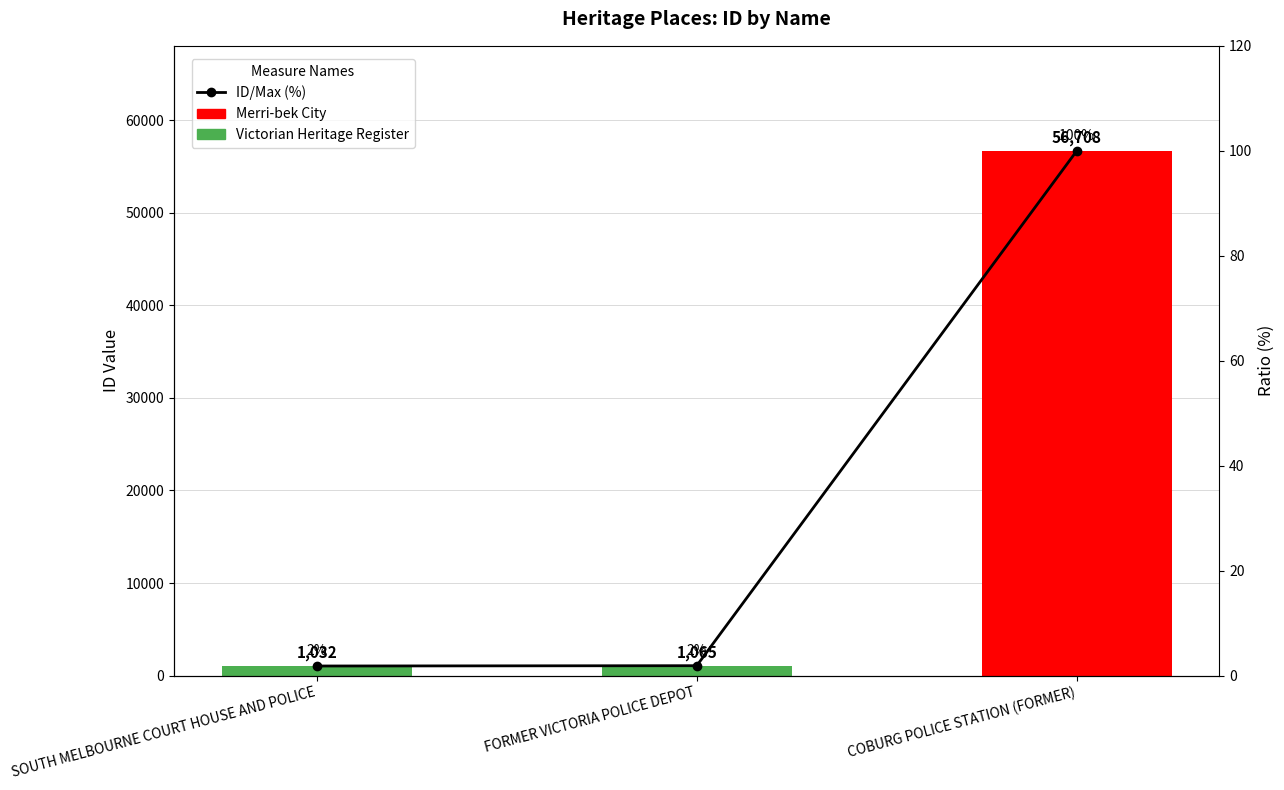

What is the minimum value shown in the chart?

1.8